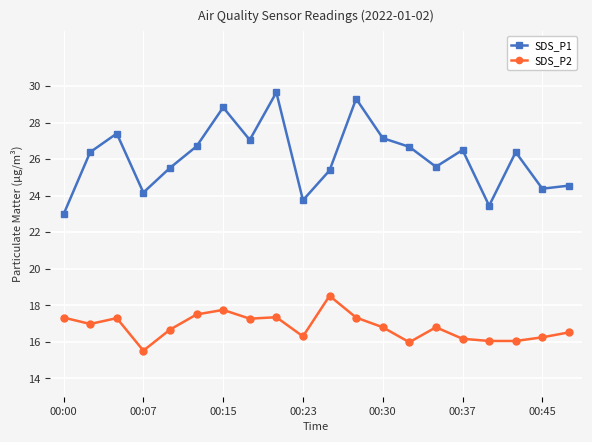

True or false: SDS_P1 and SDS_P2 intersect in this chart.

False